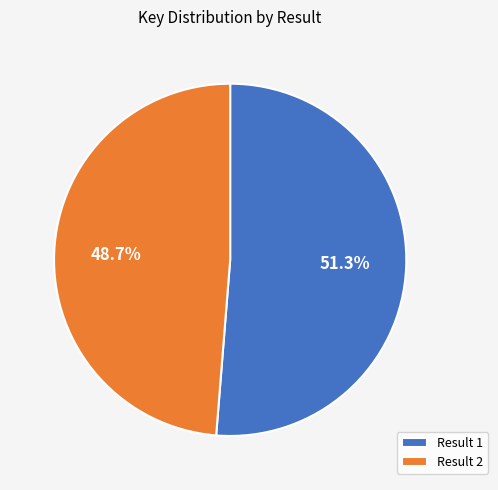

Which category has the biggest portion of the pie?

Result 1